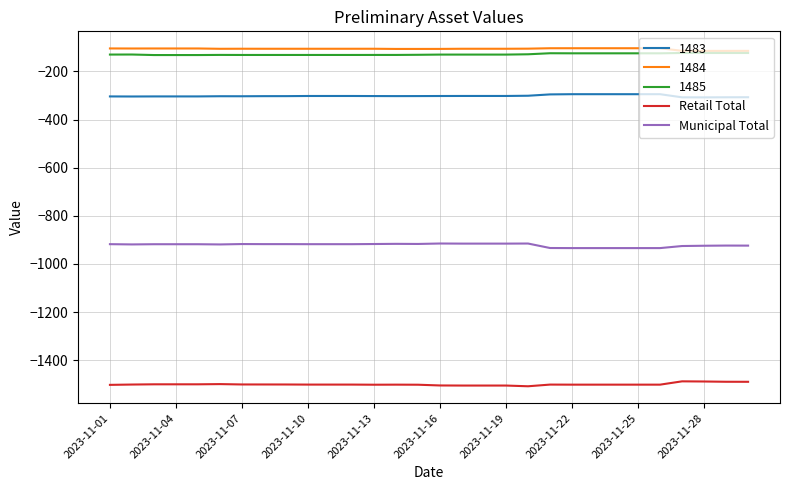

What is the highest value of the 1483 series?

-294.9